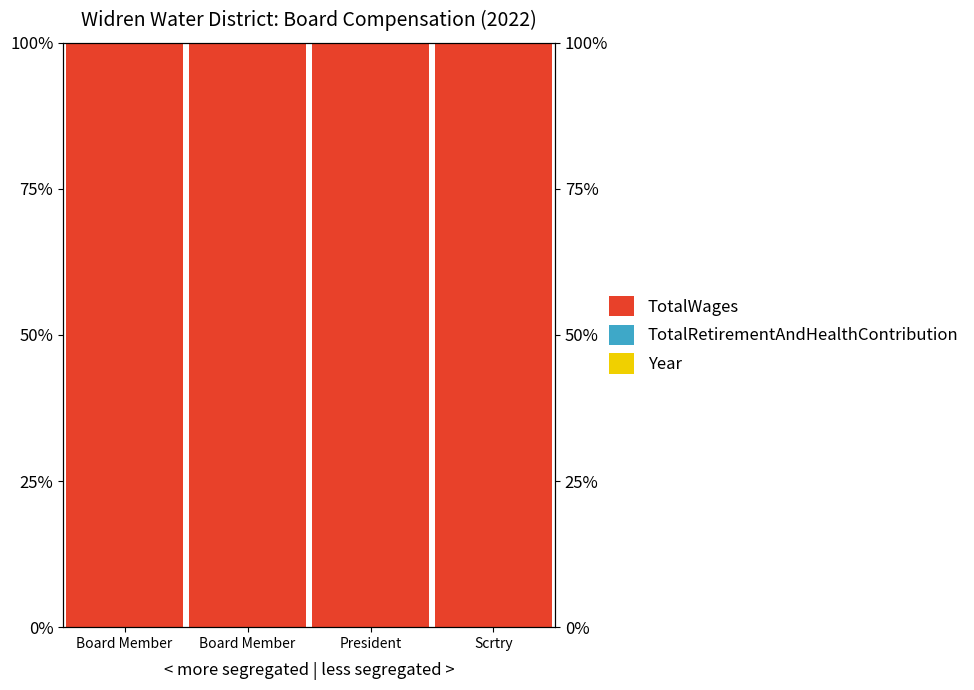

At how many categories does at least one series exceed 0?

4